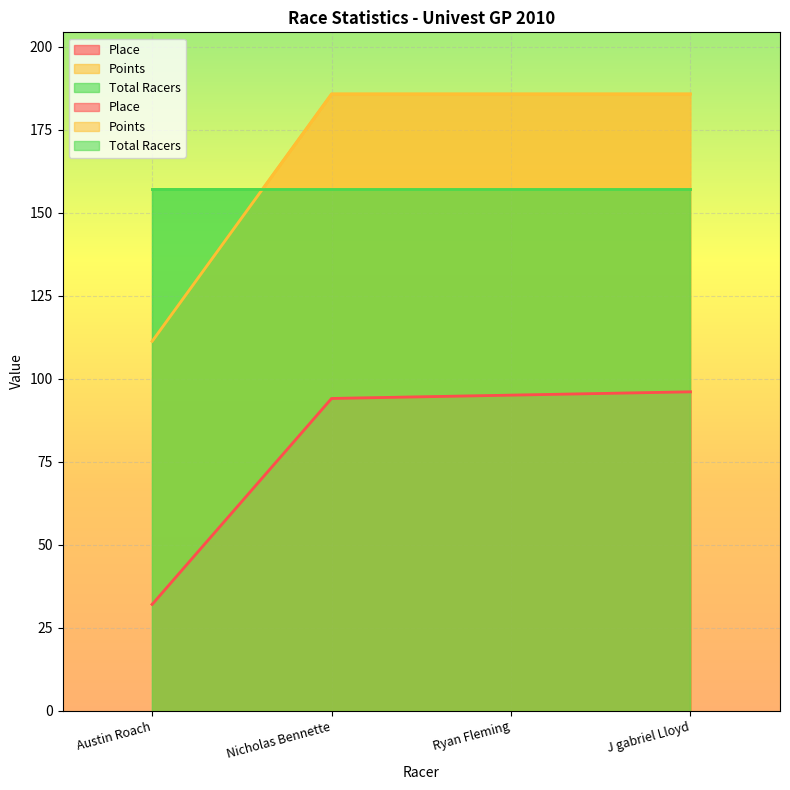

True or false: Place has more than 1 interior local peaks.

False